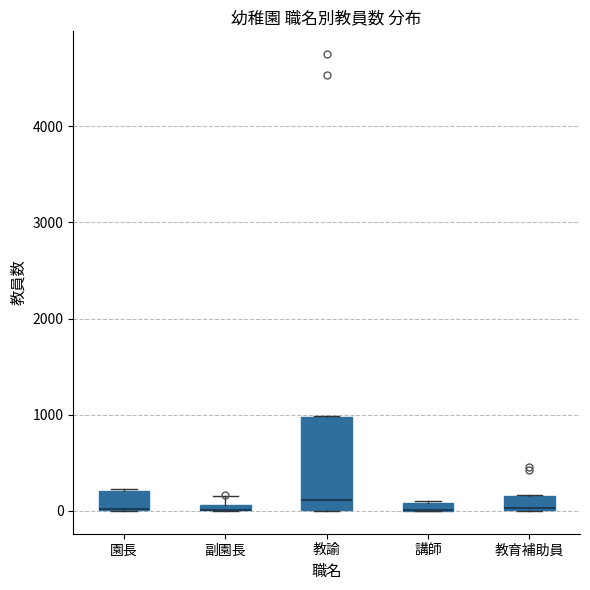

Which box is the tallest, from its lower edge to its upper edge?

教諭